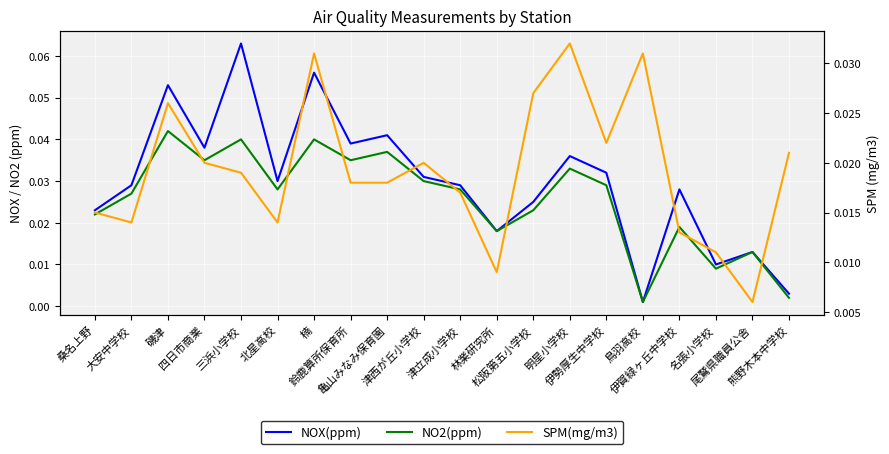

True or false: NO2(ppm) and NOX(ppm) intersect in this chart.

False